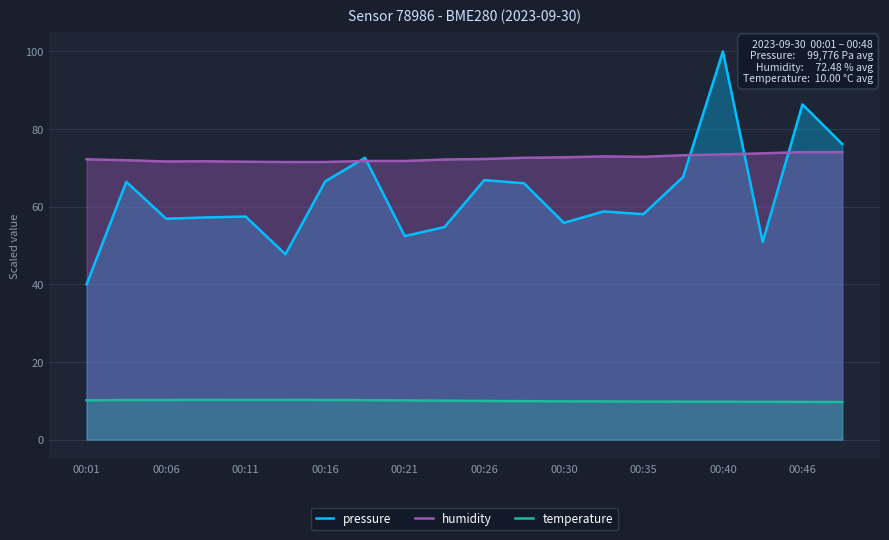

At which category is the sum across all series the highest?

00:40